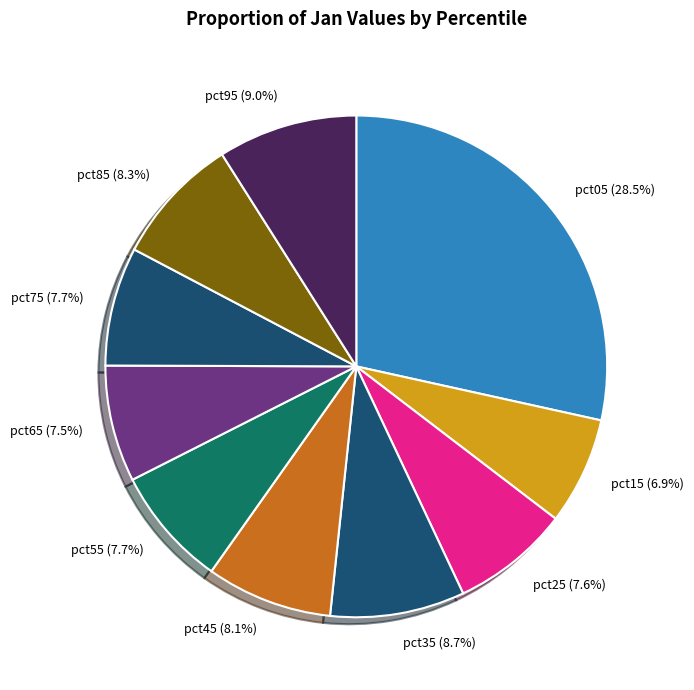

How many slices are in this pie chart?

10